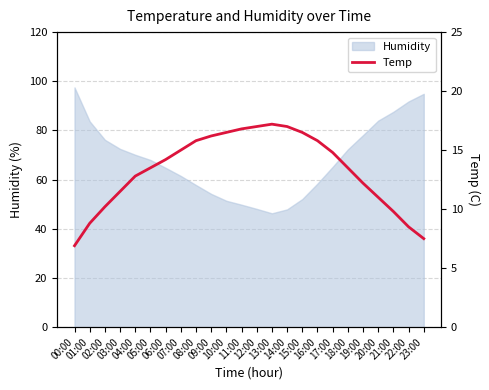

What is the maximum value for Humidity?

97.5